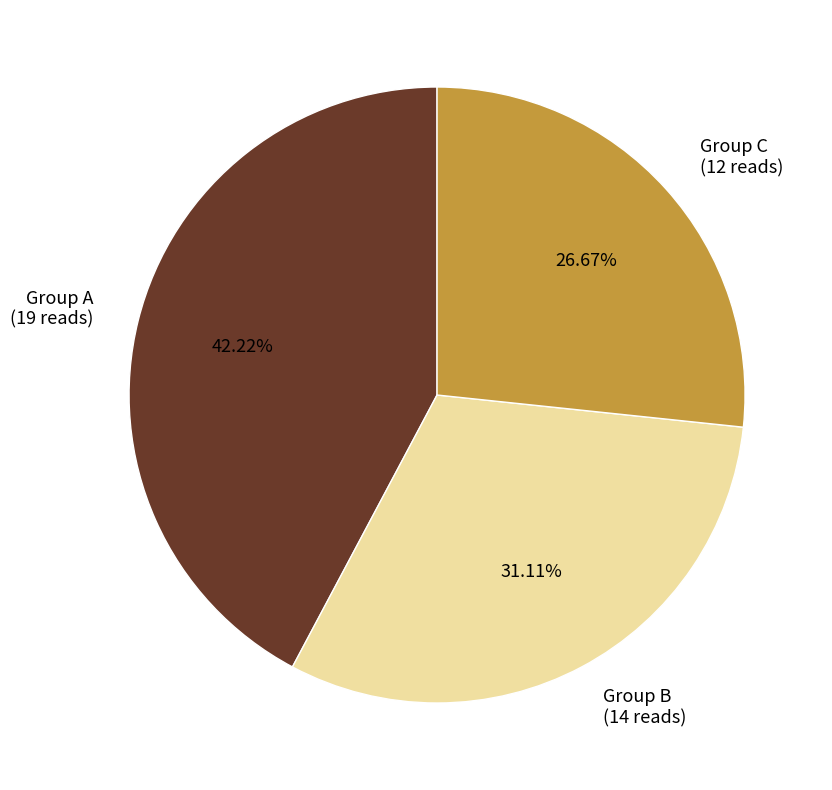

Which category has the smallest portion of the pie?

Group C (12 reads)